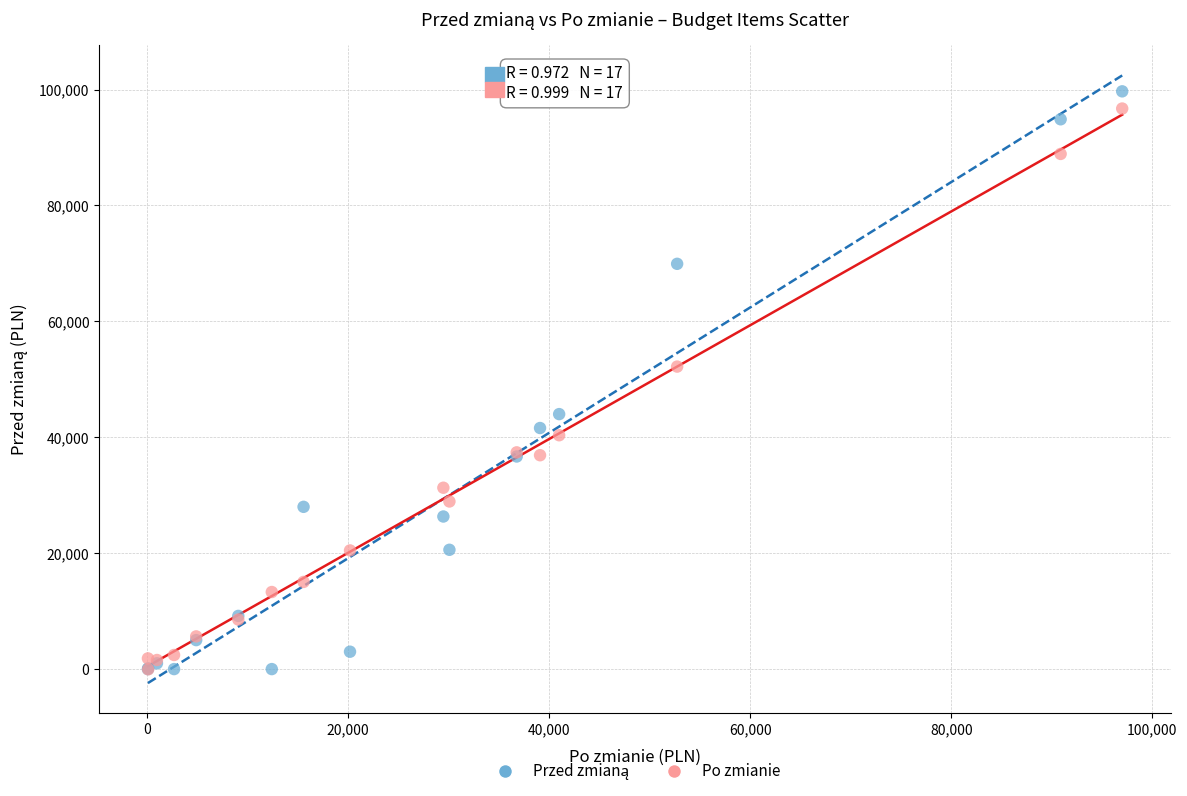

Across all series, what Y value is closest to 49833?

52200.9